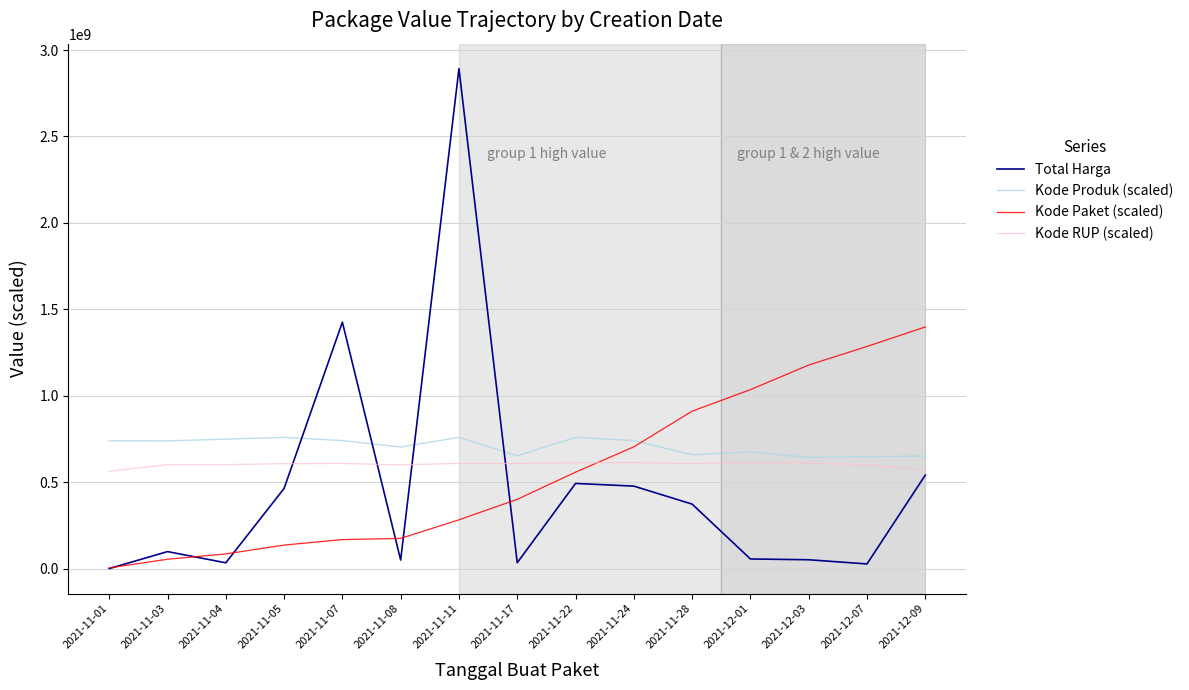

Which series ends up on top after the final intersection of Total Harga and Kode RUP (scaled)?

Kode RUP (scaled)